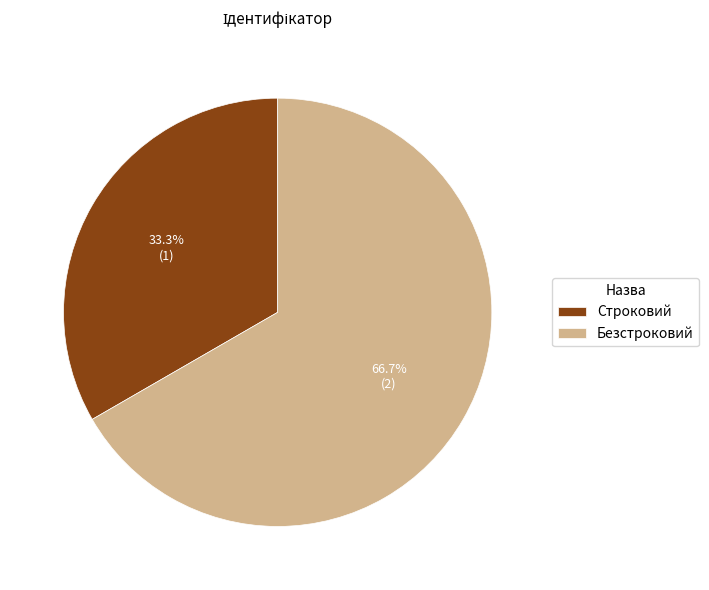

Count the number of slices in the pie.

2